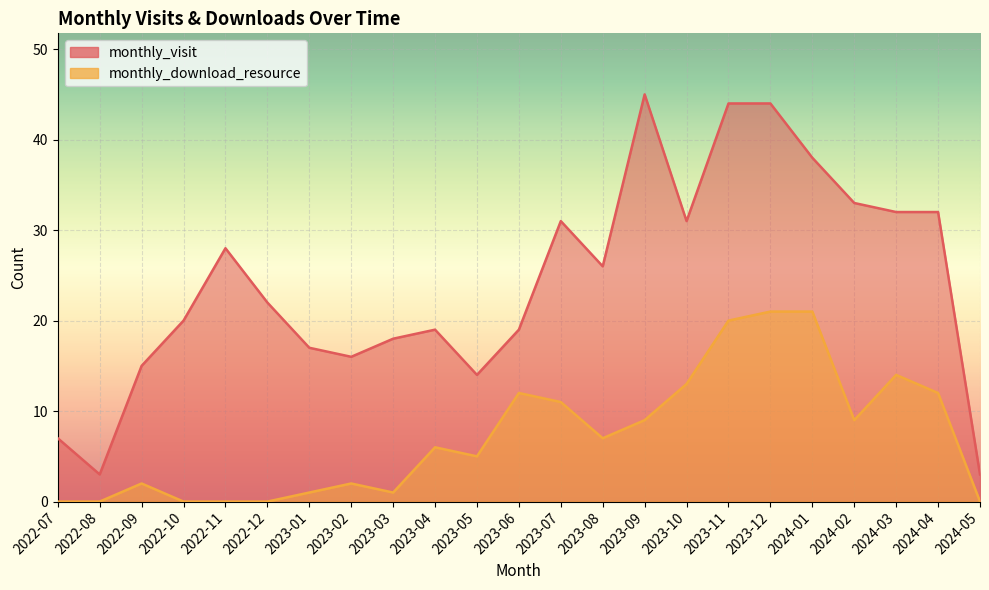

List the series in order of their overall mean, highest first.

monthly_visit, monthly_download_resource